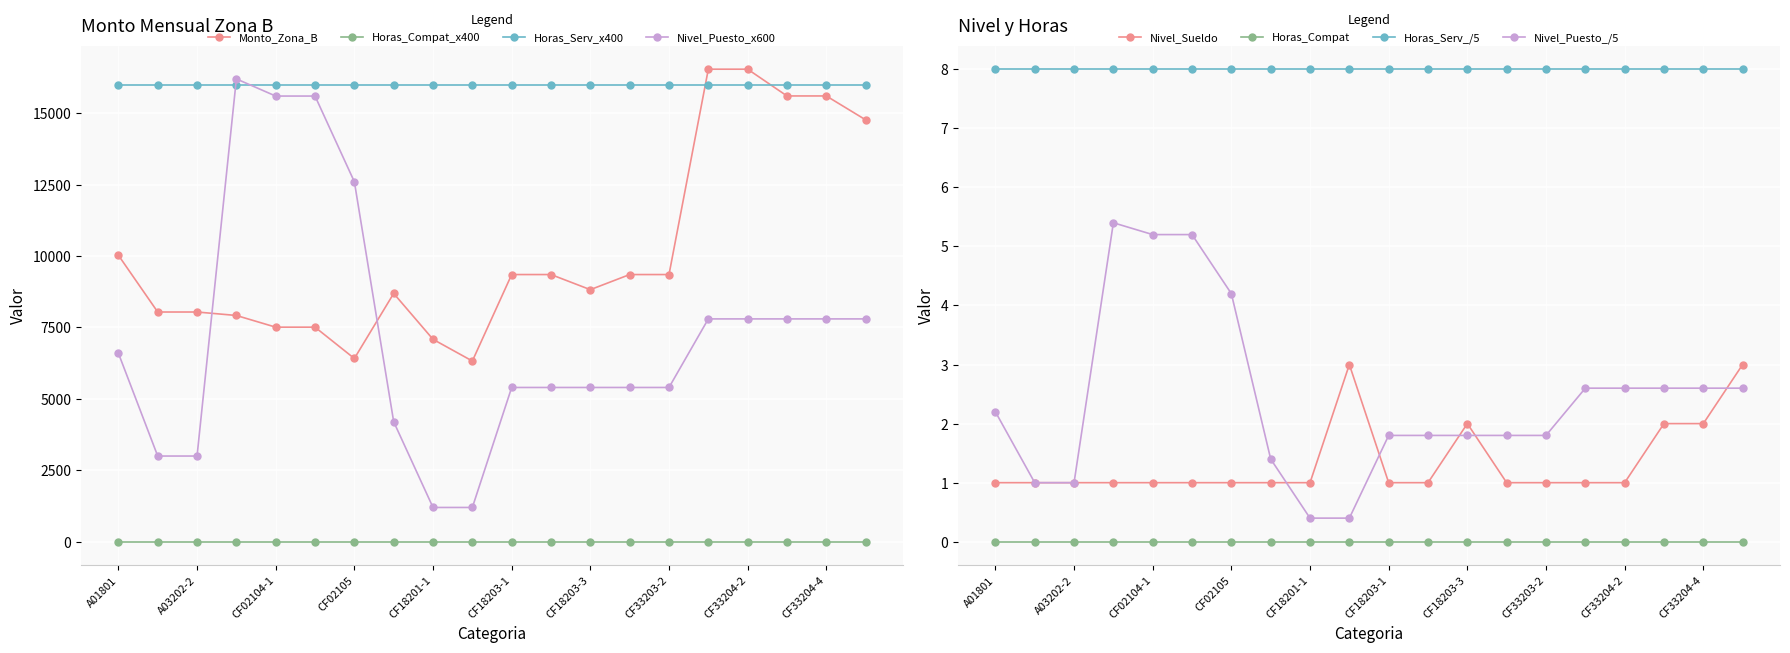

What is the lowest value of the Nivel_Puesto series?

1200.0